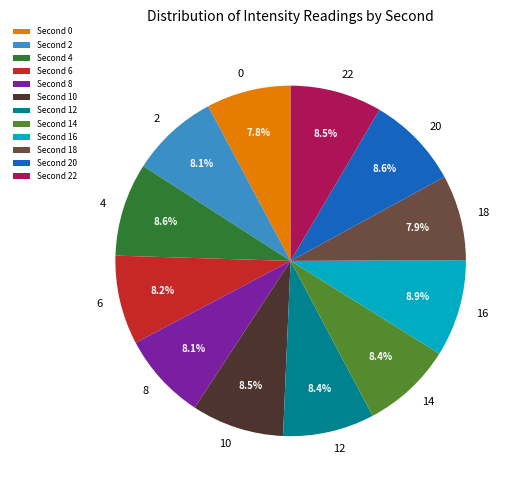

How many segments does this pie chart have?

12